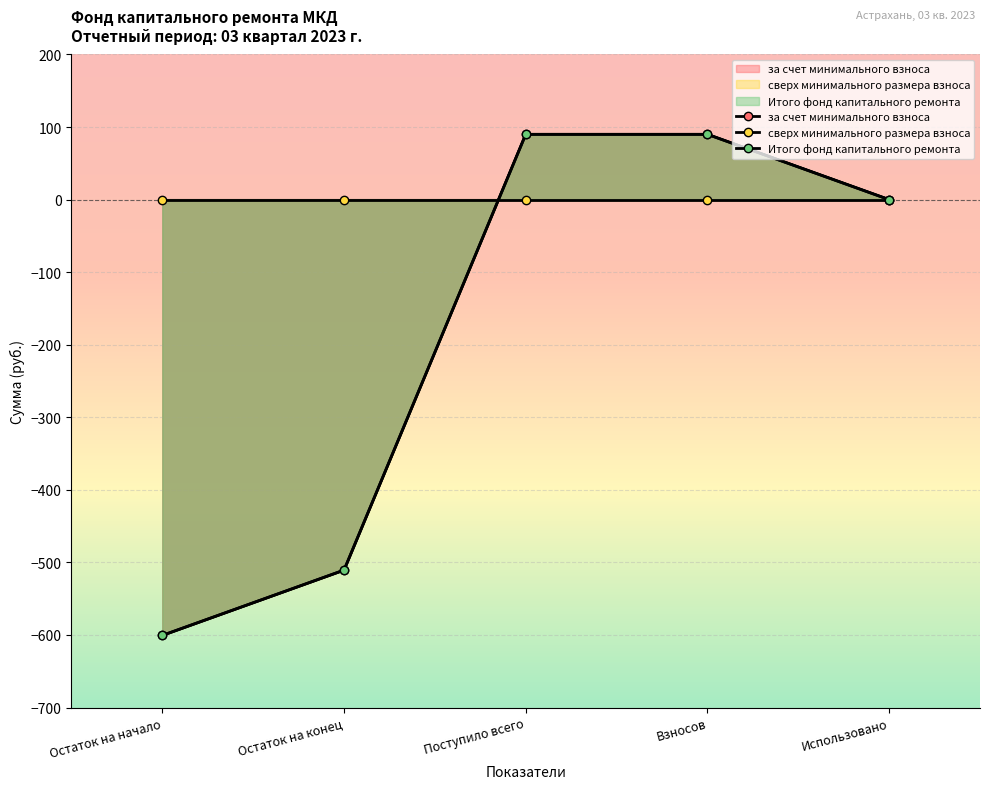

How many data points in за счет минимального взноса are less than 0?

2